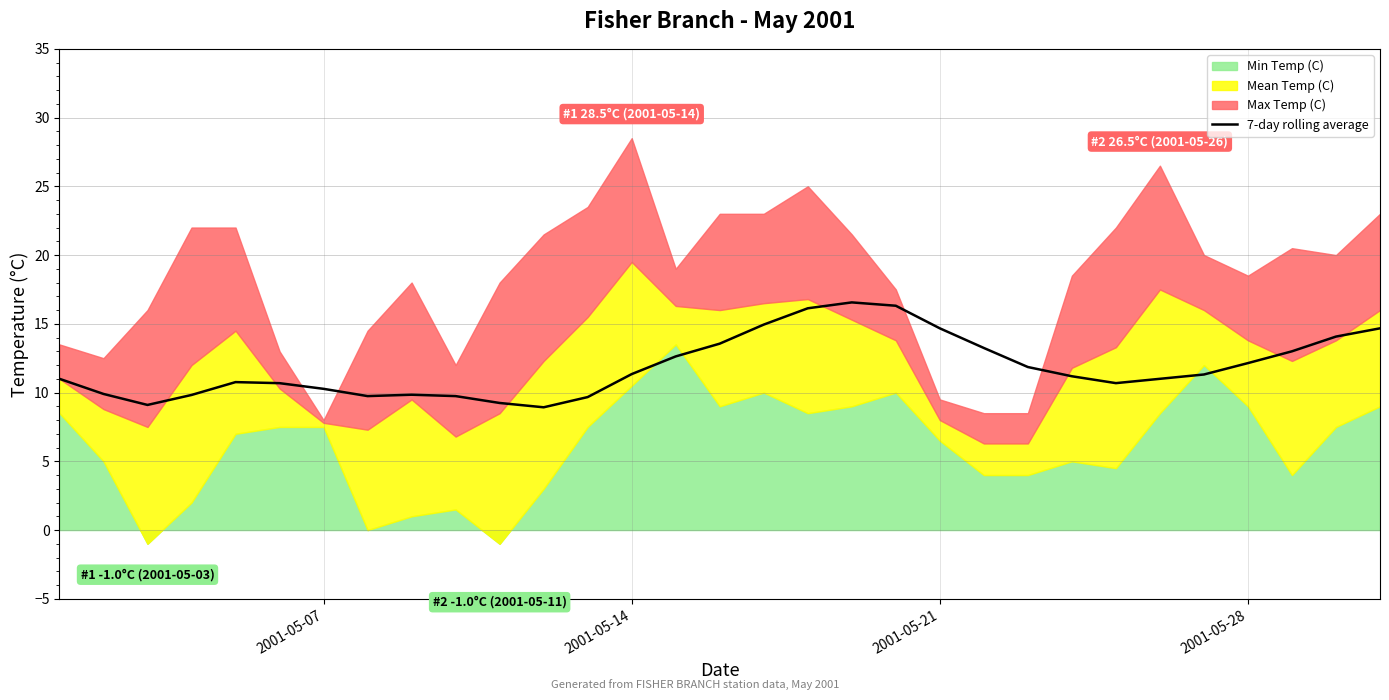

True or false: the data shows 6.6 at 12.

False